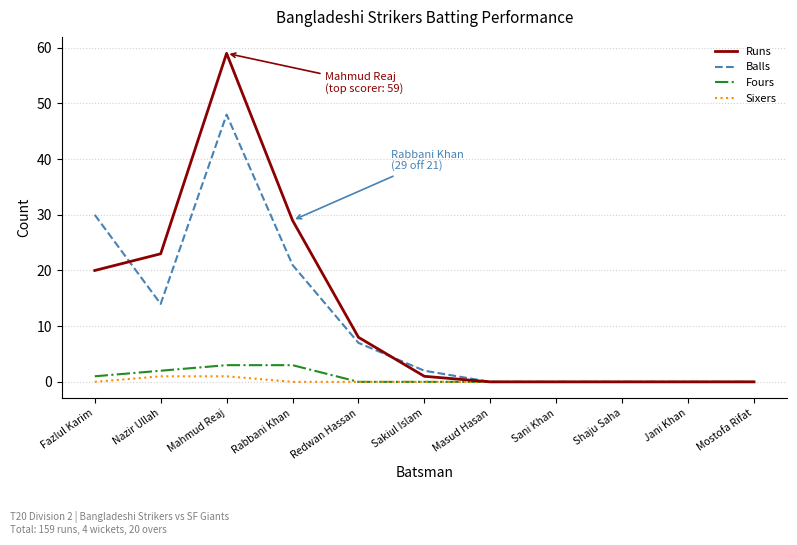

Count the number of categories in the chart.

11